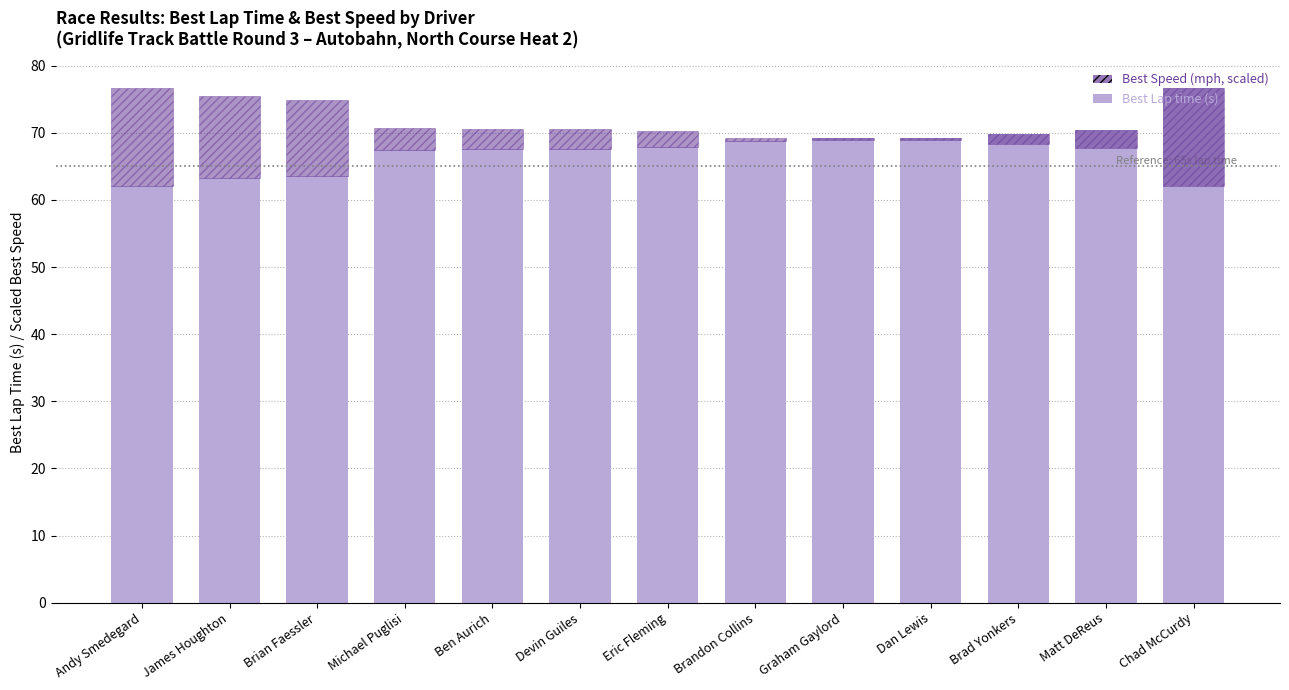

Which series has the largest total across all categories?

Best Speed (mph)